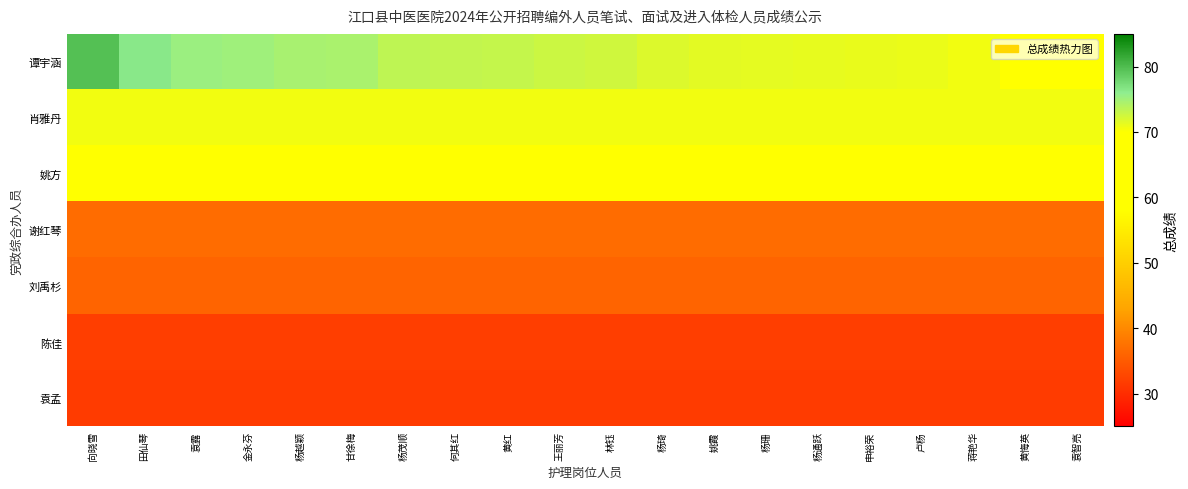

Which series changed the most between 黄红 and 黄悔英?

谭宇涵